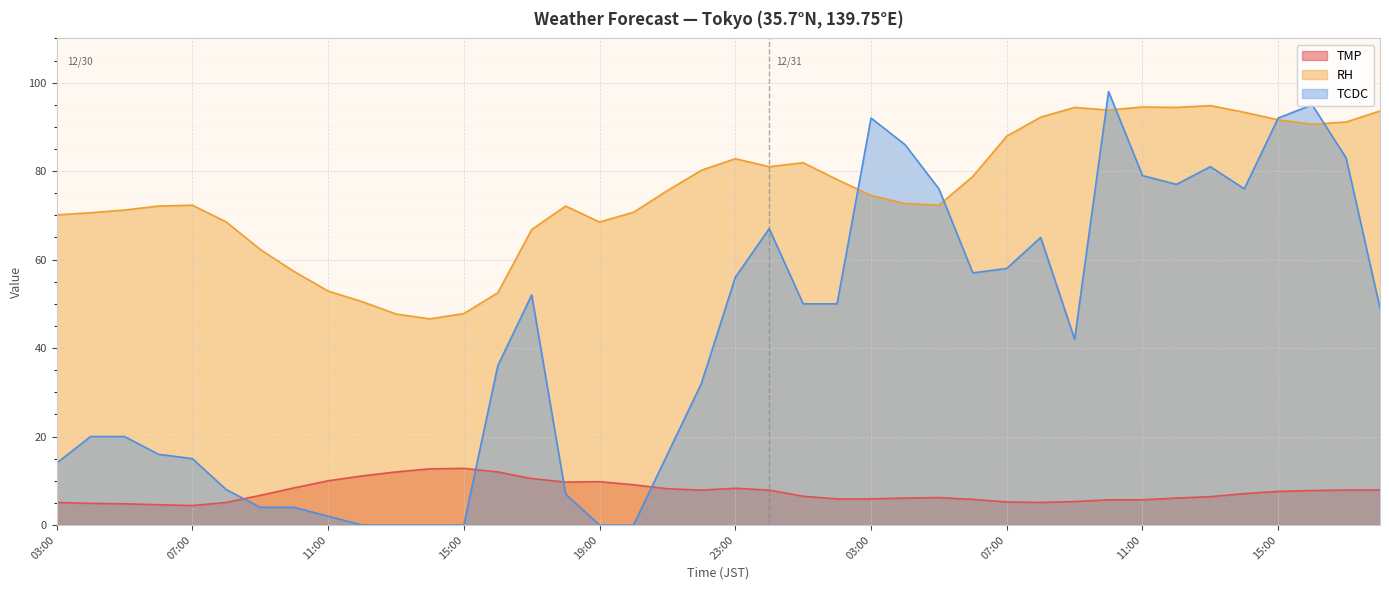

Which series has the largest total across all categories?

RH